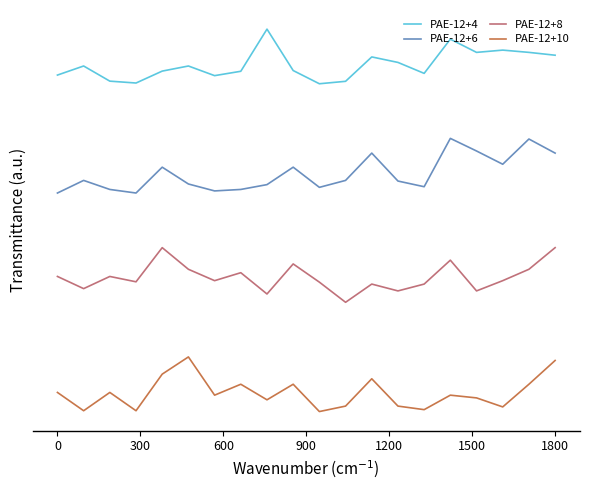

True or false: PAE-12+10 has a value of 0.2 at 600.

False